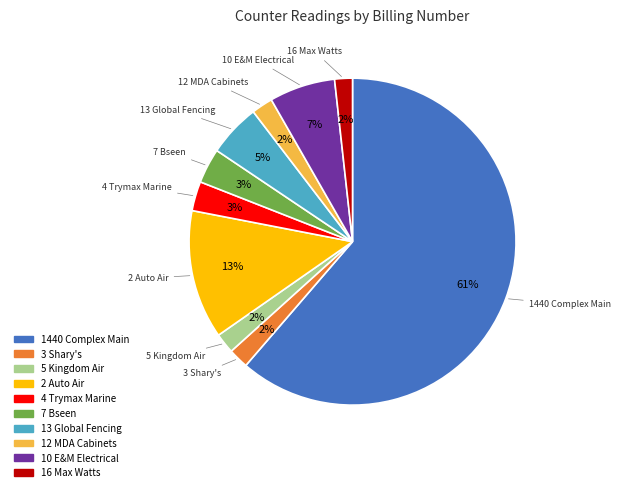

What is the majority slice?

1440 Complex Main